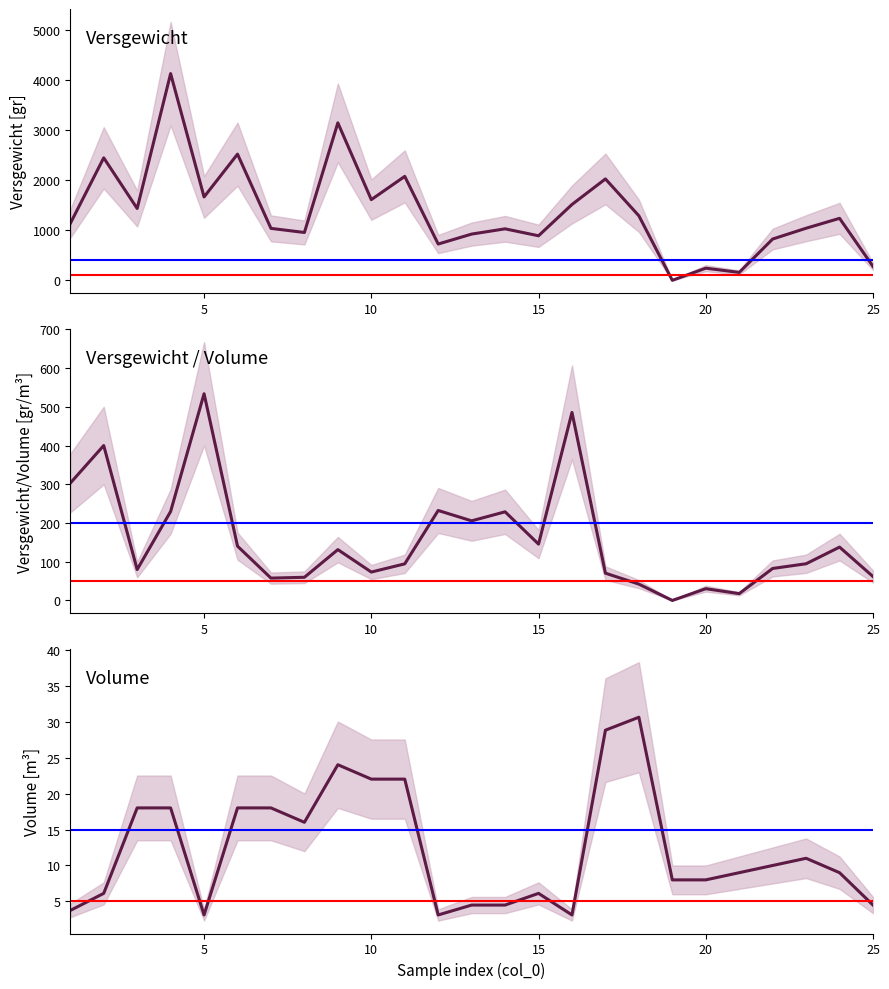

How many distinct data groups are displayed?

3